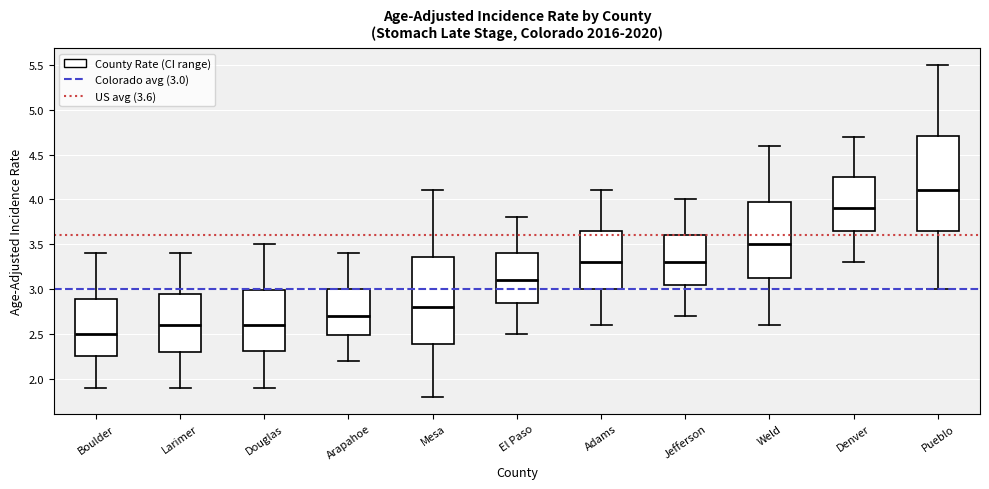

Reading left to right, transcribe this box plot: for each box, give where its median line is, the range the box spans, and where its two whiskers end, as read against the y-axis. The values are not printed on the chart, so give them approximately, as read against the axis.

Boulder: median 2.50, box 2.25 to 2.90, whiskers 1.90 to 3.40
Larimer: median 2.60, box 2.30 to 2.95, whiskers 1.90 to 3.40
Douglas: median 2.60, box 2.30 to 3.00, whiskers 1.90 to 3.50
Arapahoe: median 2.70, box 2.50 to 3.00, whiskers 2.20 to 3.40
Mesa: median 2.80, box 2.40 to 3.35, whiskers 1.80 to 4.10
El Paso: median 3.10, box 2.85 to 3.40, whiskers 2.50 to 3.80
Adams: median 3.30, box 3.00 to 3.65, whiskers 2.60 to 4.10
Jefferson: median 3.30, box 3.05 to 3.60, whiskers 2.70 to 4.00
Weld: median 3.50, box 3.15 to 4.00, whiskers 2.60 to 4.60
Denver: median 3.90, box 3.65 to 4.25, whiskers 3.30 to 4.70
Pueblo: median 4.10, box 3.65 to 4.70, whiskers 3.00 to 5.50